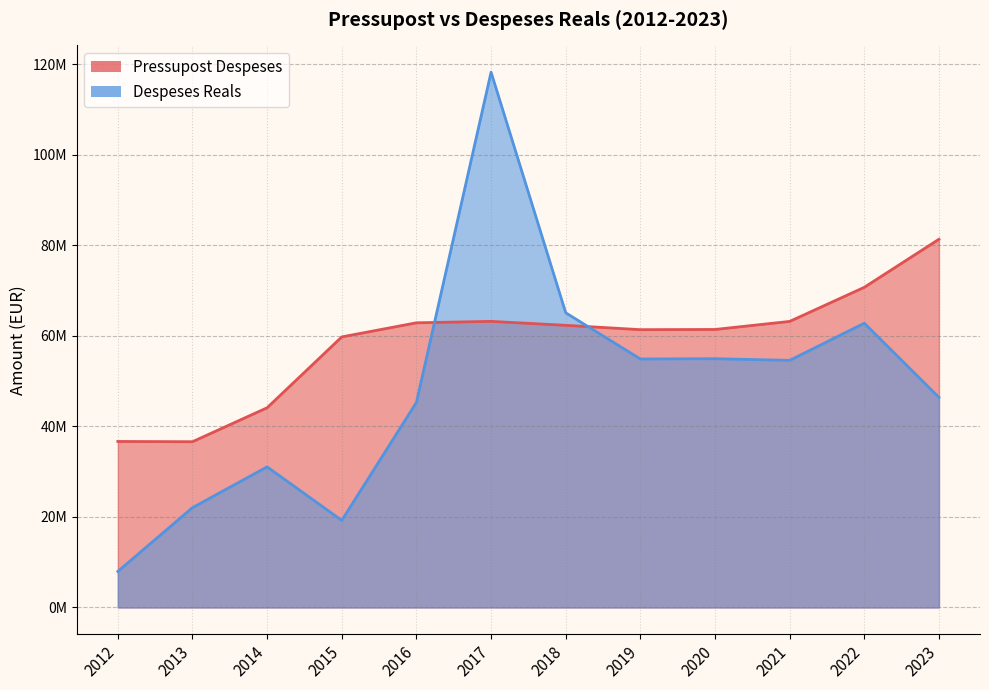

Is it true that Pressupost Despeses equals 59789957.0 at 2015?

True